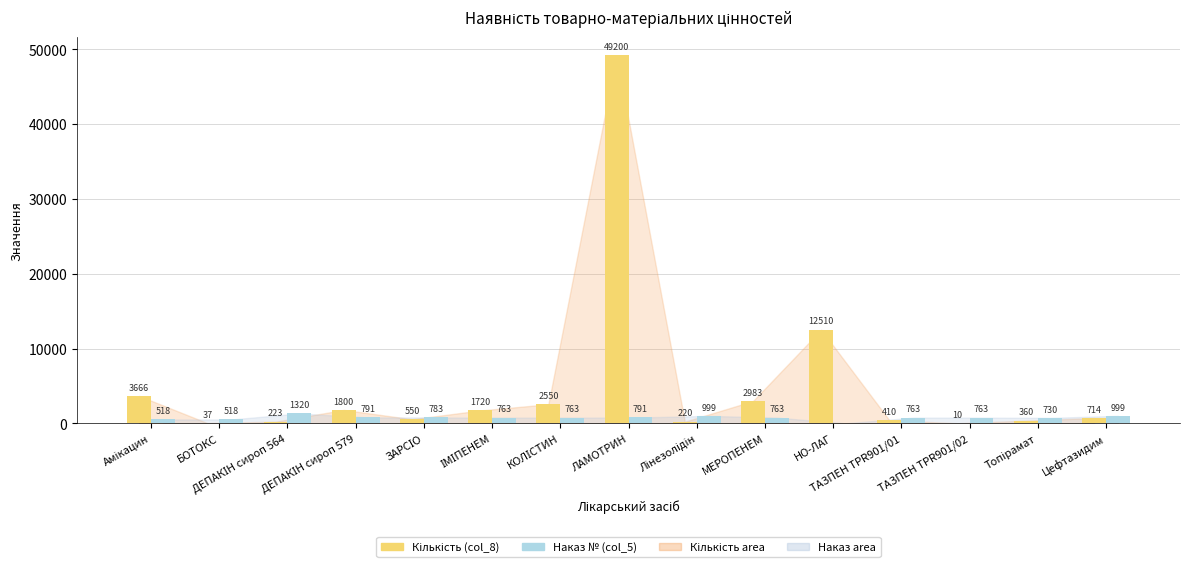

What is the sum of all Наказ № (col_5) values?

11264